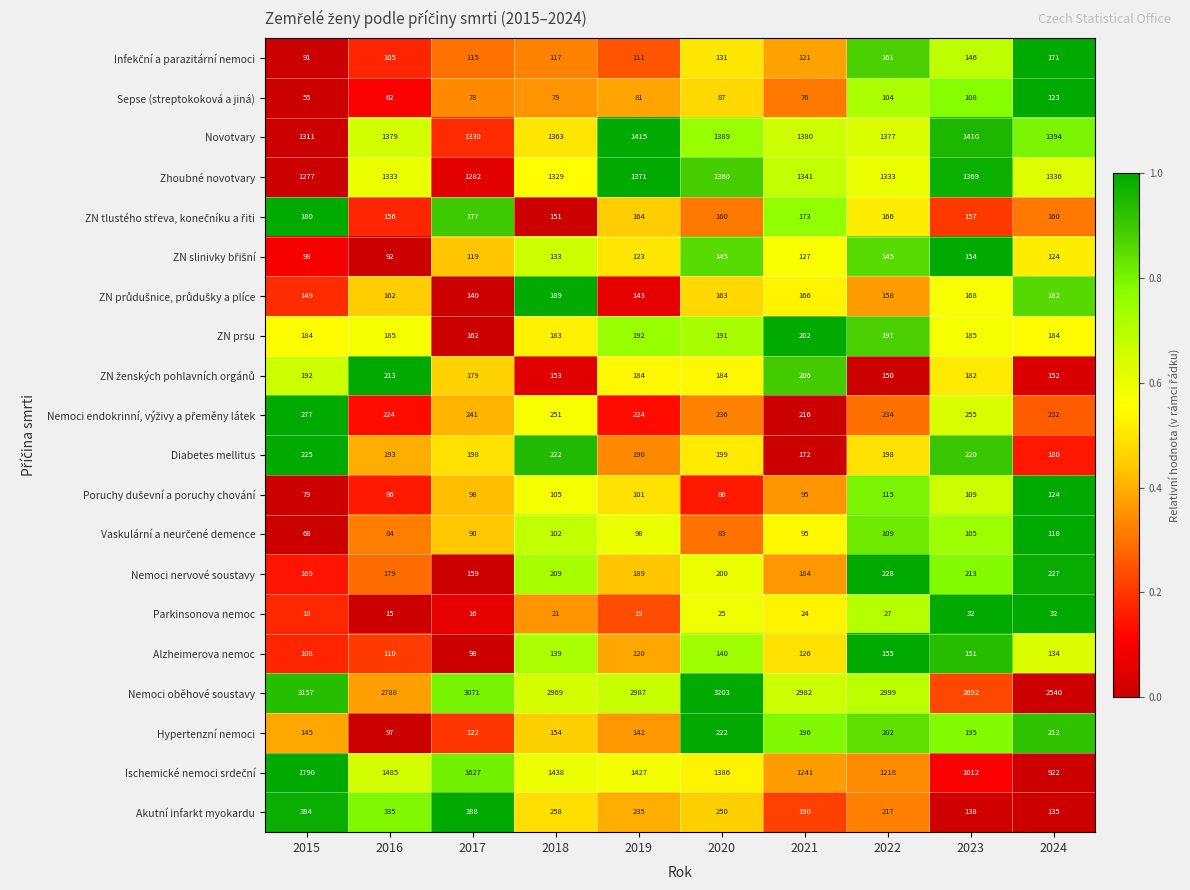

Is it true that Nemoci oběhové soustavy equals 3071 at 2017?

True